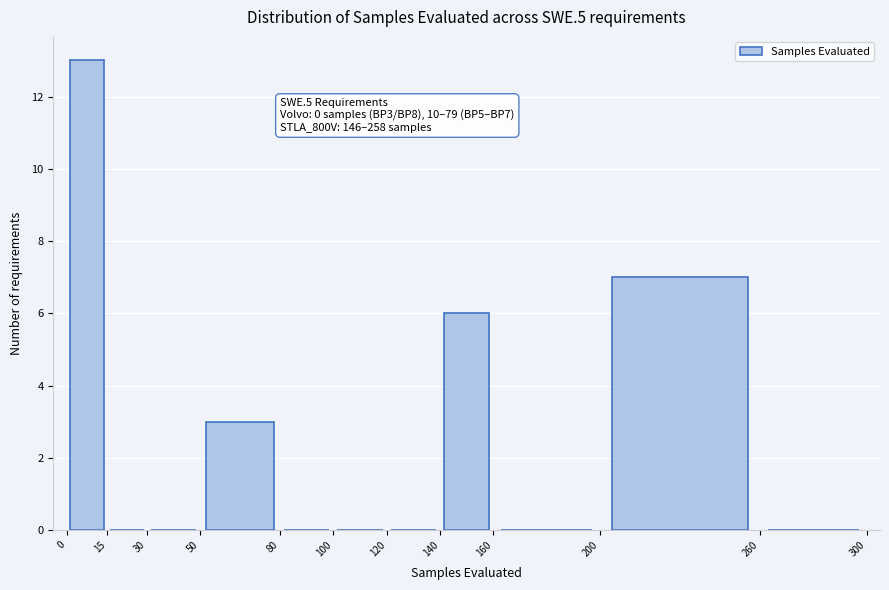

Over which range of the x-axis is the bar tallest?

0 to 15